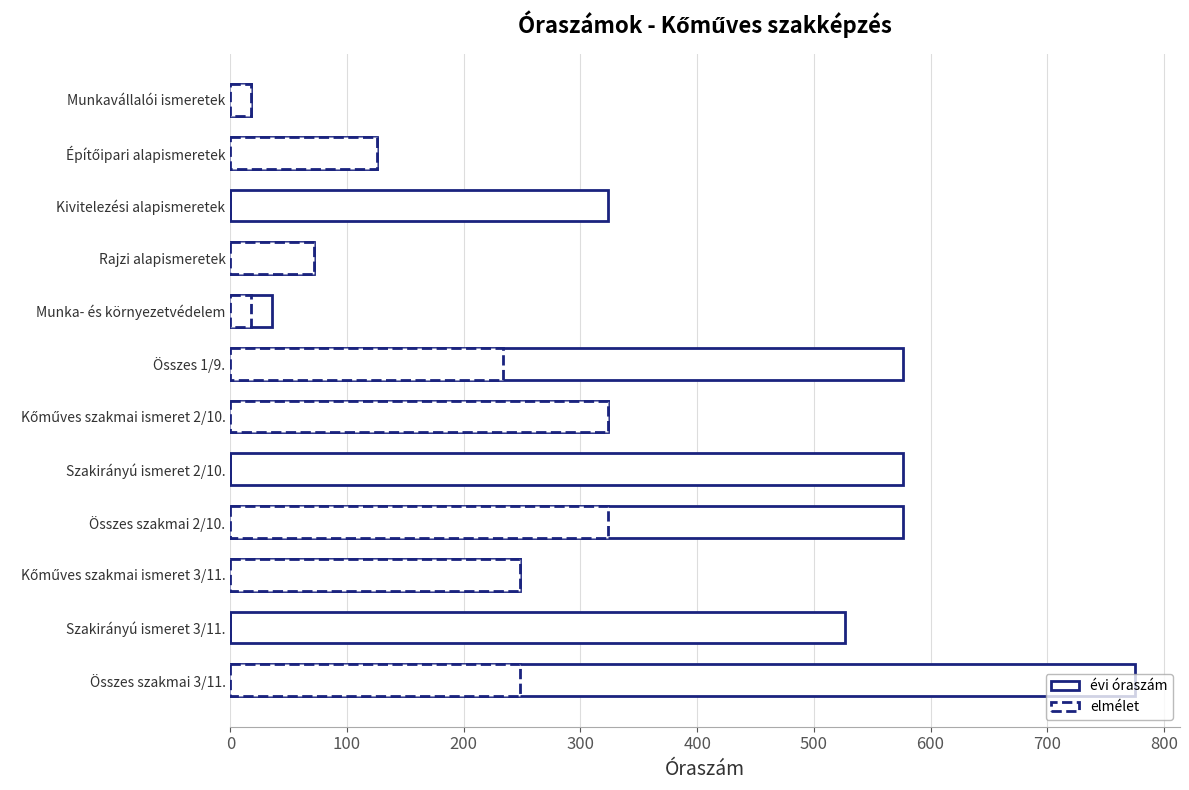

Read the évi óraszám value at Kőműves szakmai ismeret 2/10., to the nearest 50.

300